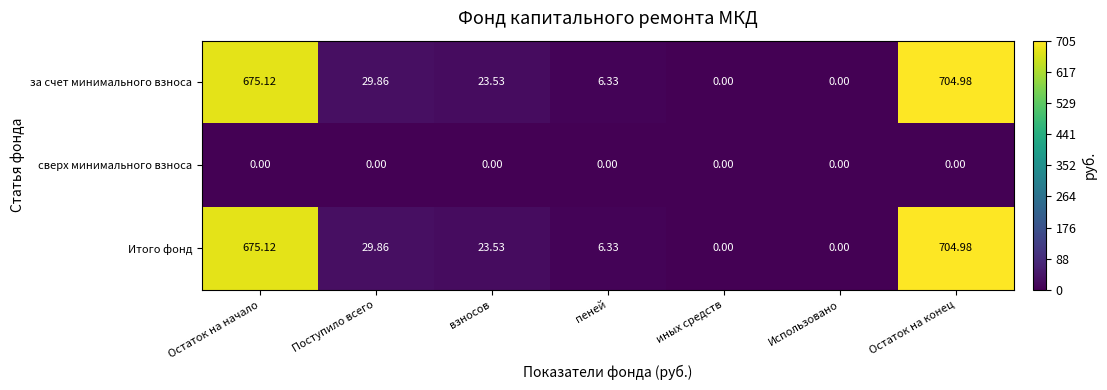

At which category is the sum across all series the highest?

Остаток на конец